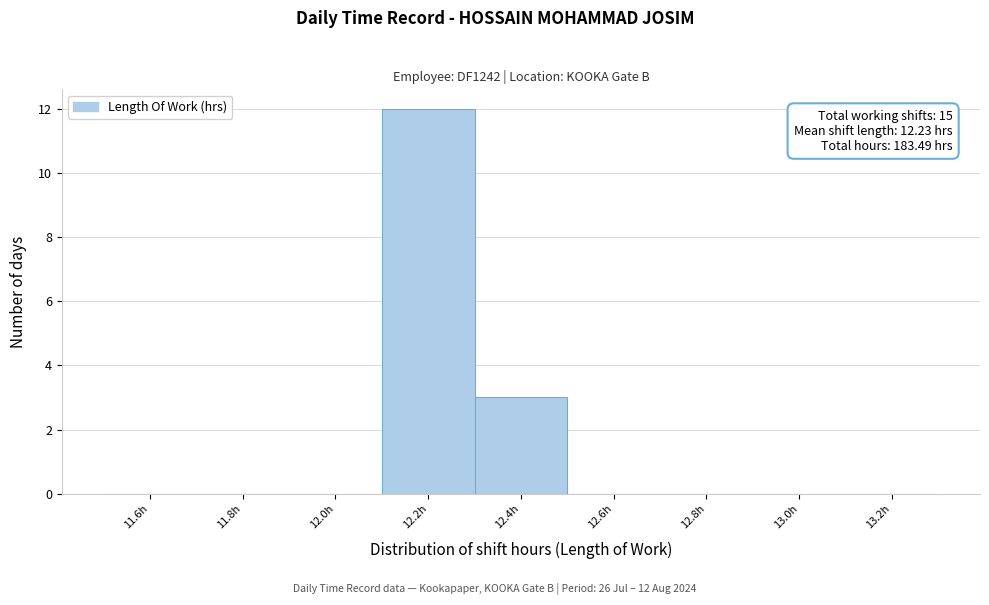

Which range on the x-axis has the tallest bar?

12.1 to 12.3